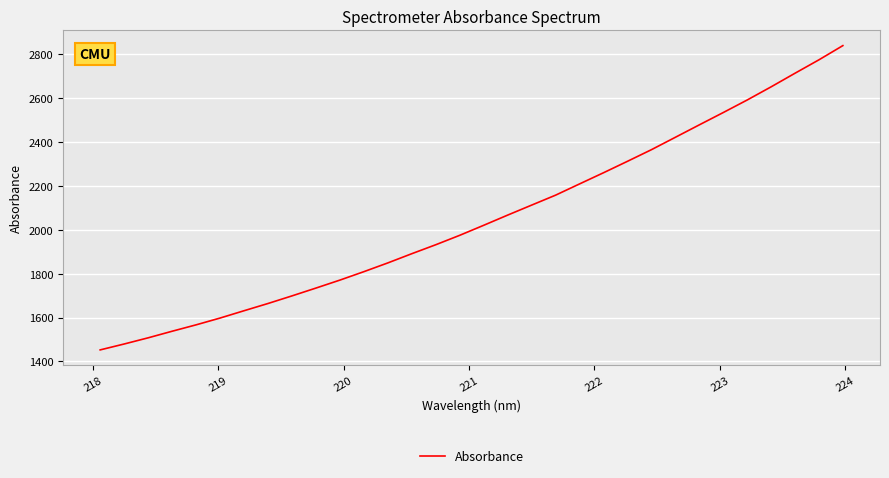

What is the difference between the maximum and minimum values?

1387.9